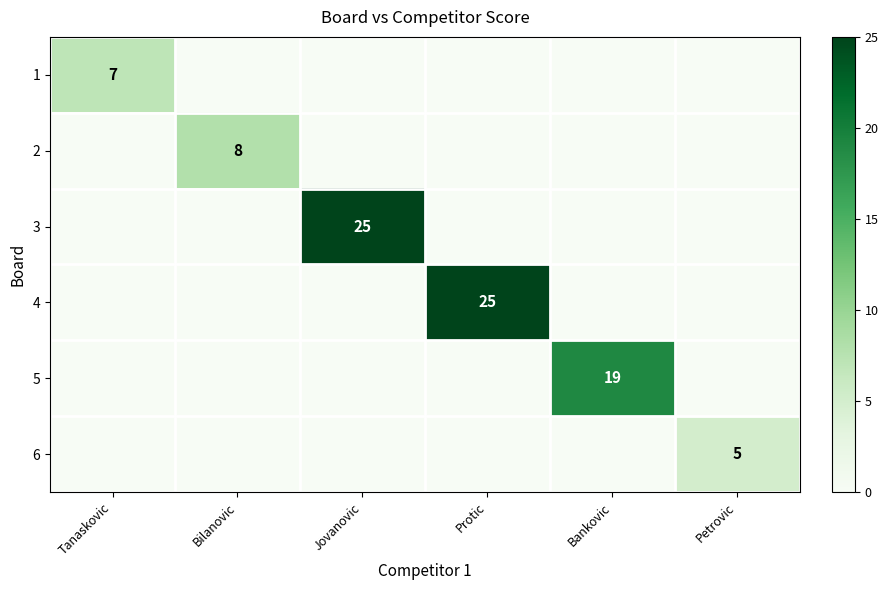

Is it true that 4 equals 10 at Protic?

False